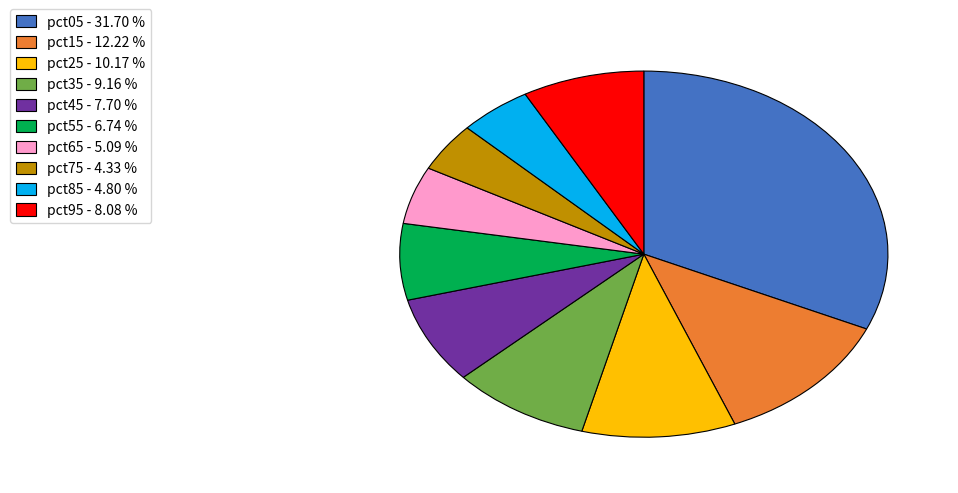

Does any single category account for the majority?

No